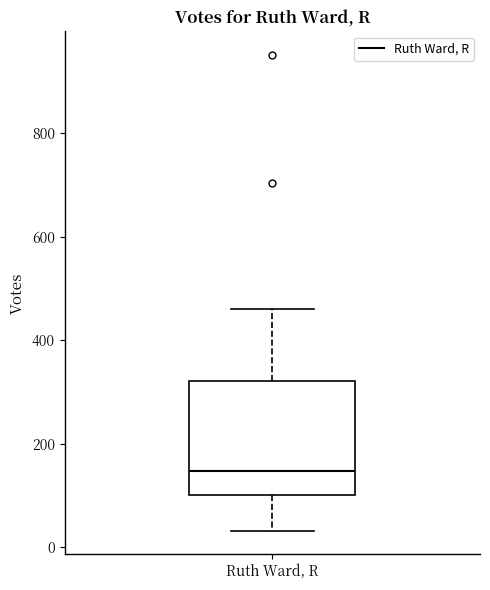

Transcribe this box plot: give where the median line is, the range the box spans, and where the two whiskers end, as read against the y-axis. The values are not printed on the chart, so give them approximately, as read against the axis.

median 140, box 100 to 320, whiskers 40 to 460